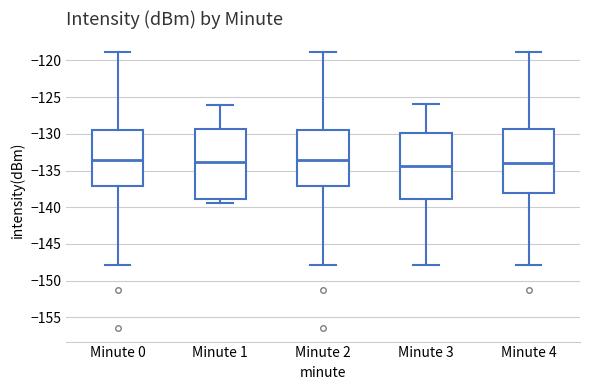

Reading left to right, transcribe this box plot: for each box, give where its median line is, the range the box spans, and where its two whiskers end, as read against the y-axis. The values are not printed on the chart, so give them approximately, as read against the axis.

Minute 0: median -133.5, box -137.0 to -129.5, whiskers -148.0 to -119.0
Minute 1: median -134.0, box -139.0 to -129.5, whiskers -139.5 to -126.0
Minute 2: median -133.5, box -137.0 to -129.5, whiskers -148.0 to -119.0
Minute 3: median -134.5, box -139.0 to -130.0, whiskers -148.0 to -126.0
Minute 4: median -134.0, box -138.0 to -129.5, whiskers -148.0 to -119.0